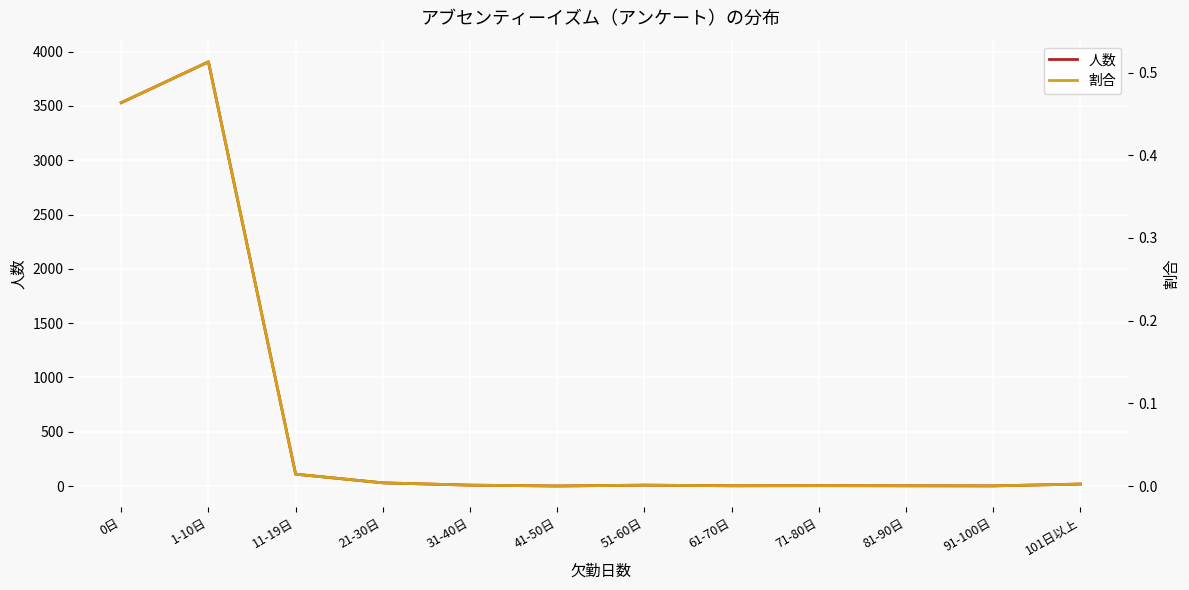

Where is the first local maximum for 人数?

1-10日